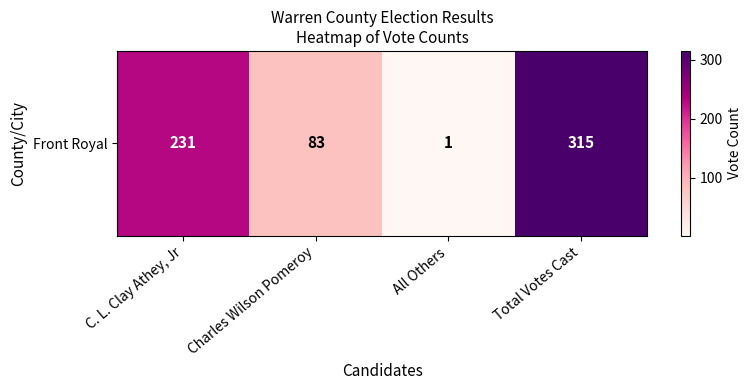

What is the change in value from All Others to Total Votes Cast?

+314